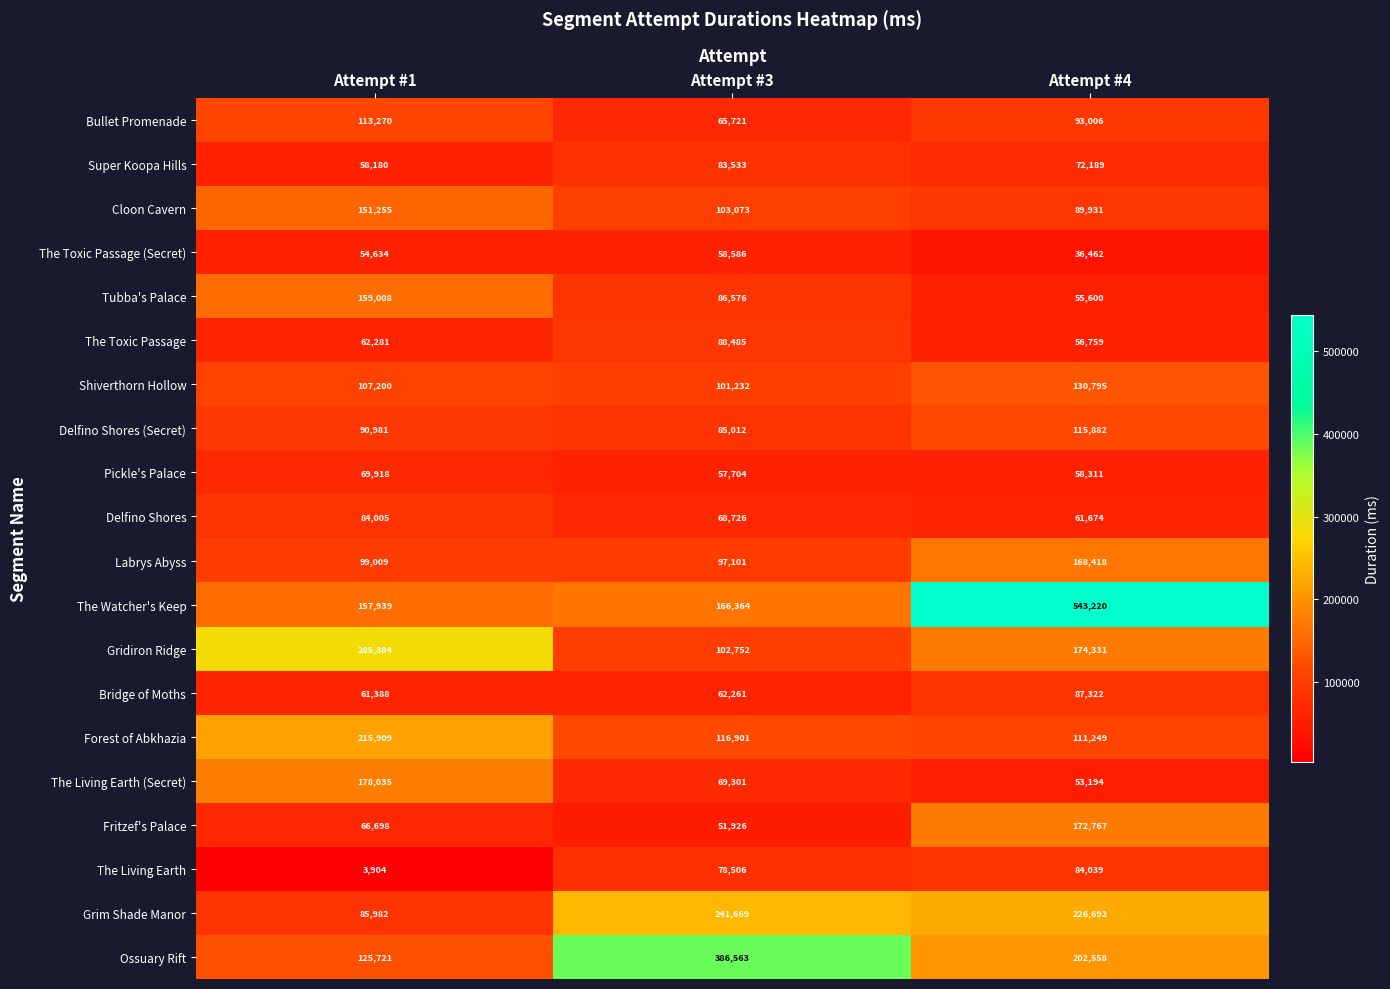

Which series changed the most between Attempt #1 and Attempt #4?

The Watcher's Keep